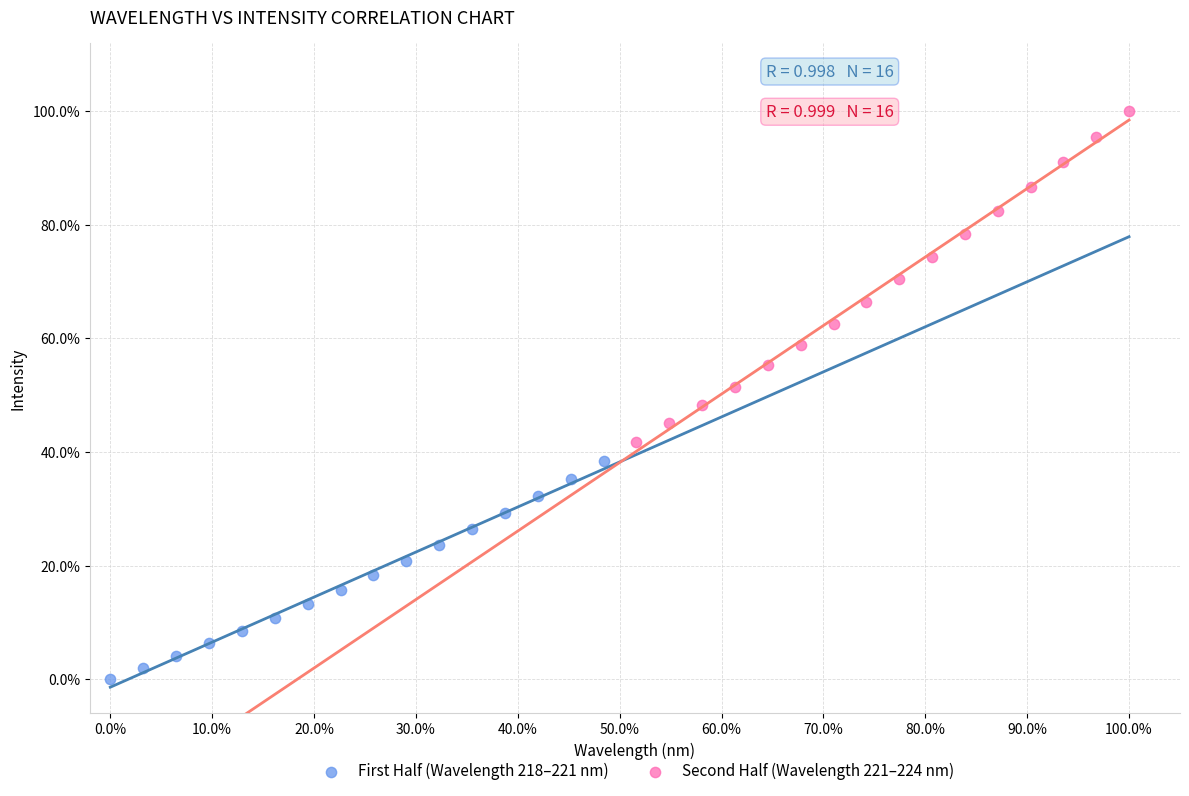

Which series reaches the minimum Y coordinate?

First Half (Wavelength 218–221 nm)